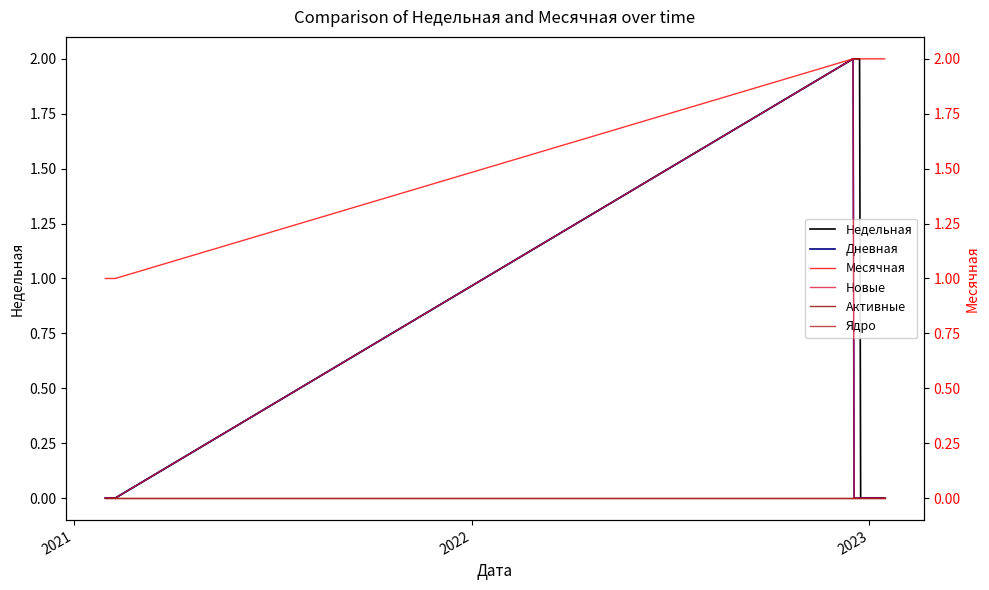

Rank the series at 2022 from highest to lowest value.

Месячная, Недельная, Дневная, Новые, Активные, Ядро